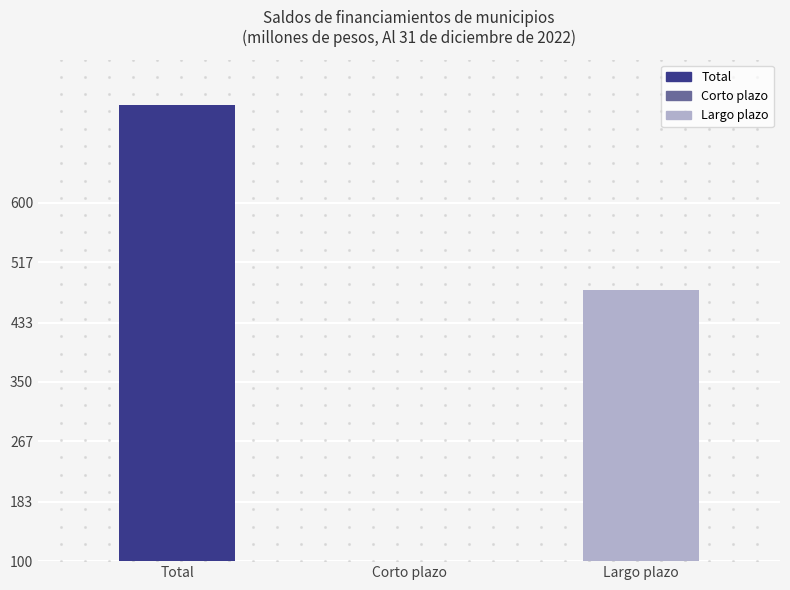

Which series reaches the maximum Y coordinate?

Total